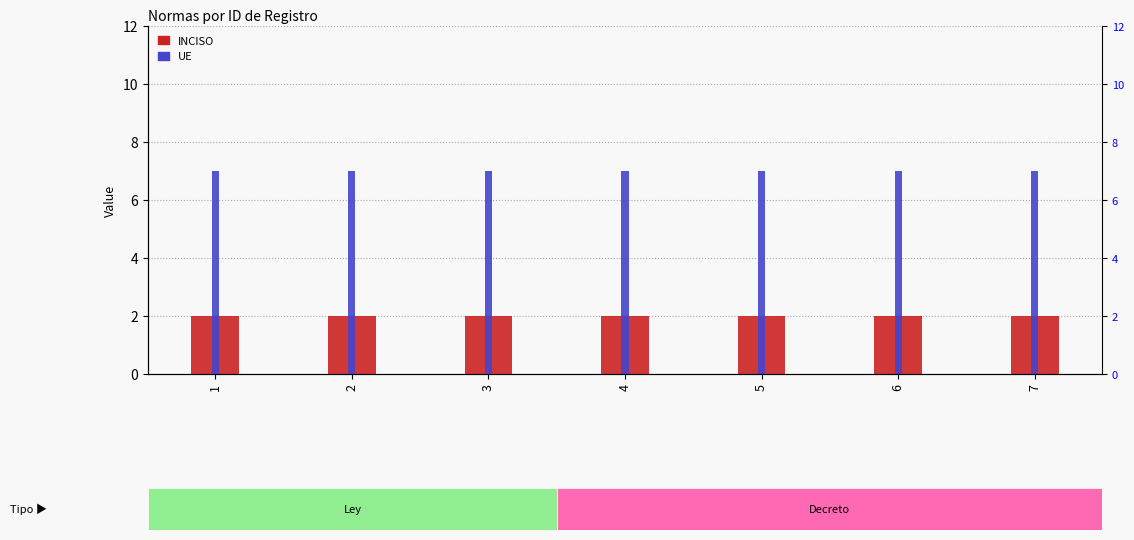

What is the maximum value for INCISO?

2